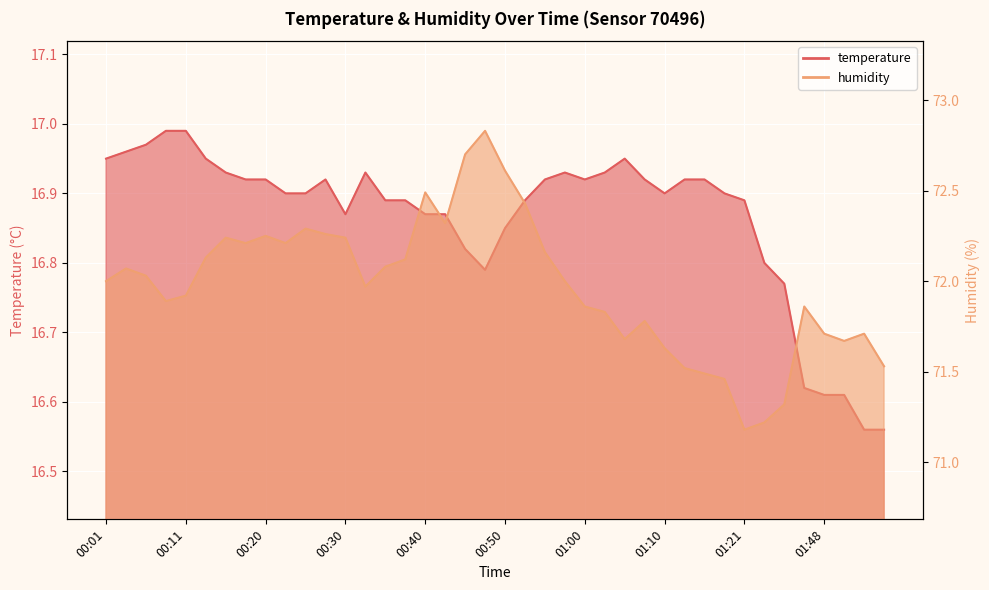

Where is the first local minimum for temperature?

00:30